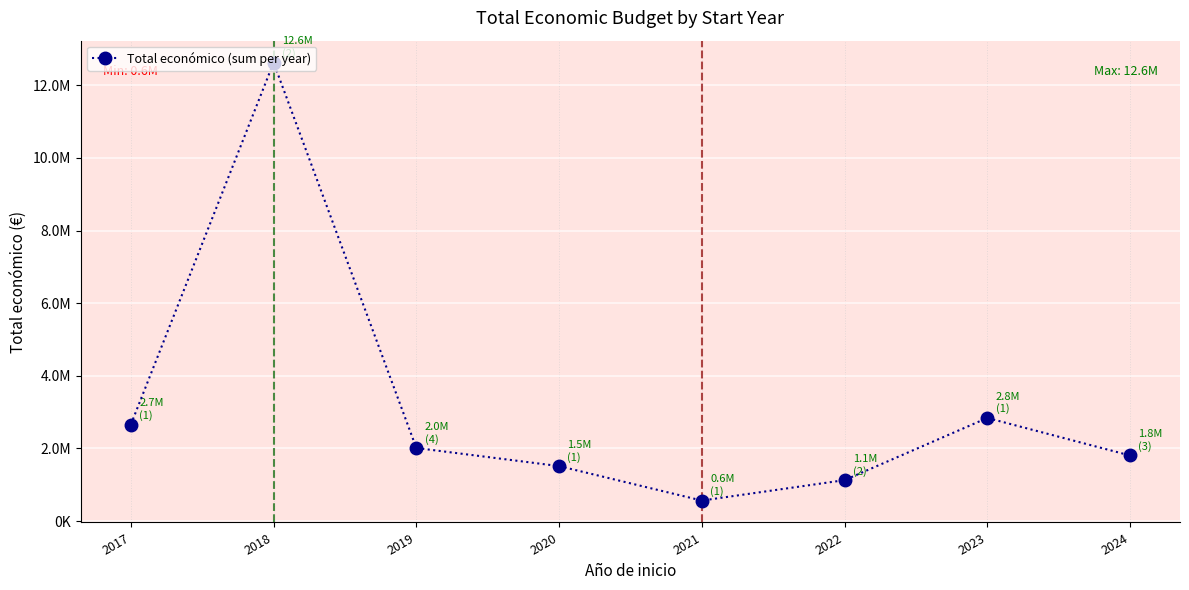

What is the minimum value shown in the chart?

564758